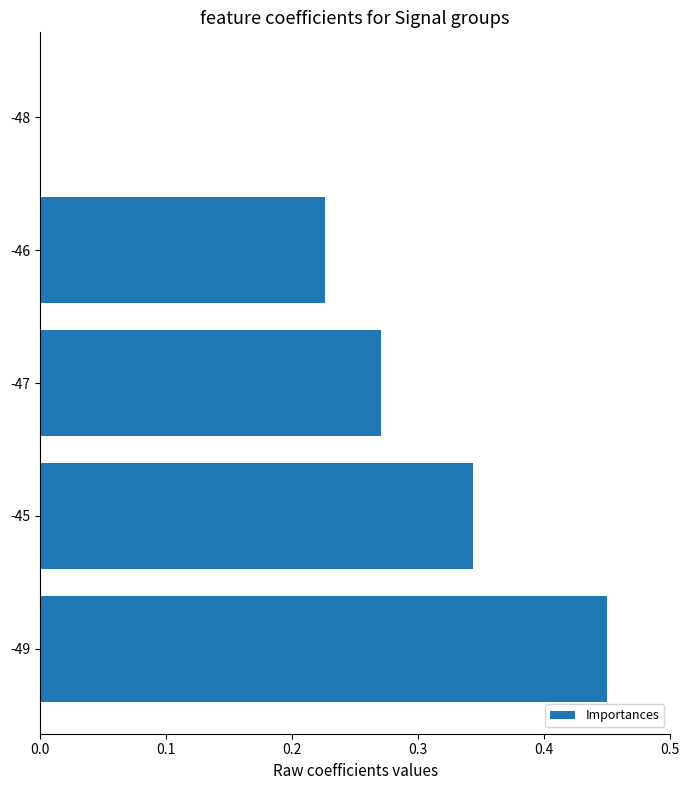

How many data points does each series have?

5